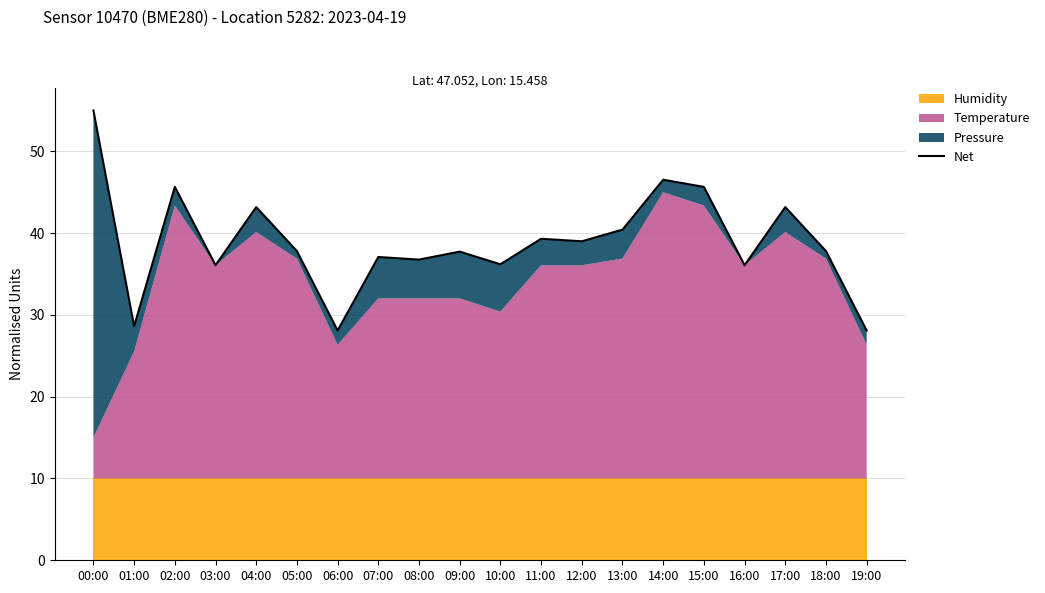

Reading right to left, what are all the values shown in this chart?

19:00=28.1	18:00=37.8	17:00=43.2	16:00=36.1	15:00=45.7	14:00=46.5	13:00=40.4	12:00=39.0	11:00=39.3	10:00=36.2	09:00=37.7	08:00=36.8	07:00=37.1	06:00=28.1	05:00=37.8	04:00=43.2	03:00=36.1	02:00=45.7	01:00=28.6	00:00=55.0